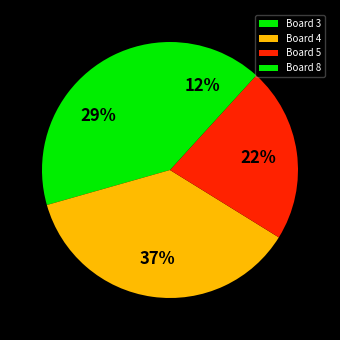

Rank the categories by value from lowest to highest.

Board 8, Board 5, Board 3, Board 4